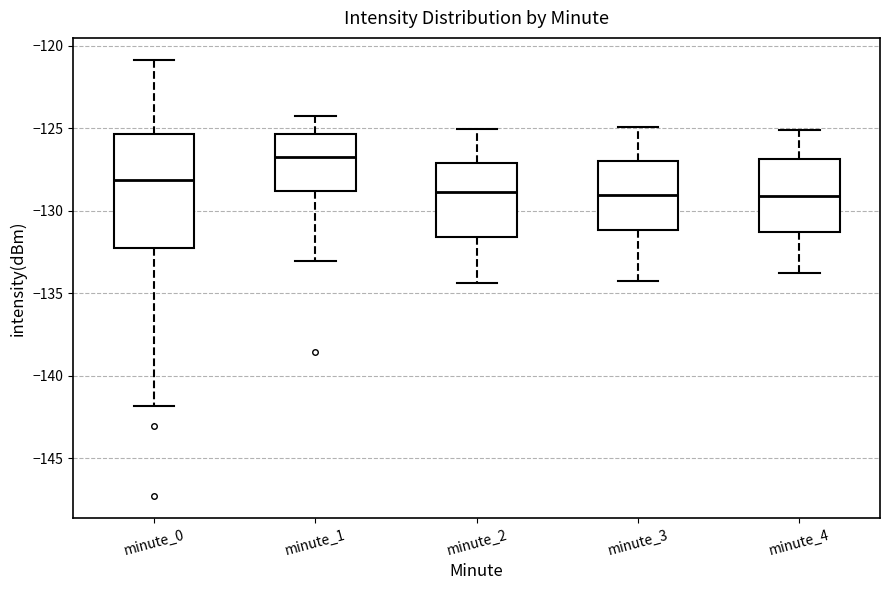

Reading left to right, transcribe this box plot: for each box, give where its median line is, the range the box spans, and where its two whiskers end, as read against the y-axis. The values are not printed on the chart, so give them approximately, as read against the axis.

minute_0: median -128.0, box -132.5 to -125.5, whiskers -142.0 to -121.0
minute_1: median -126.5, box -129.0 to -125.5, whiskers -133.0 to -124.5
minute_2: median -129.0, box -131.5 to -127.0, whiskers -134.5 to -125.0
minute_3: median -129.0, box -131.0 to -127.0, whiskers -134.0 to -125.0
minute_4: median -129.0, box -131.5 to -127.0, whiskers -134.0 to -125.0